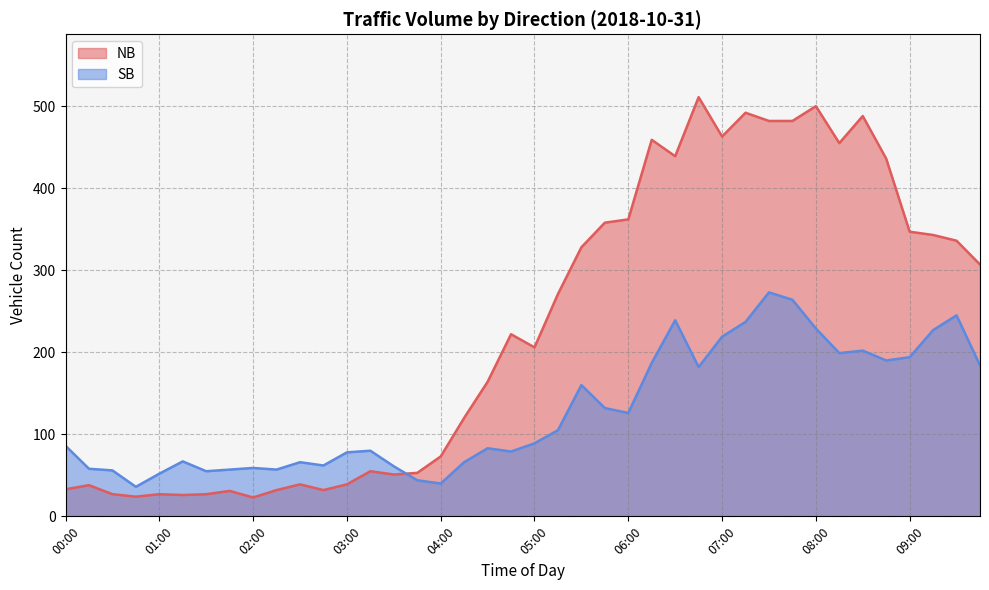

Does the chart display data point markers on the line(s)?

No